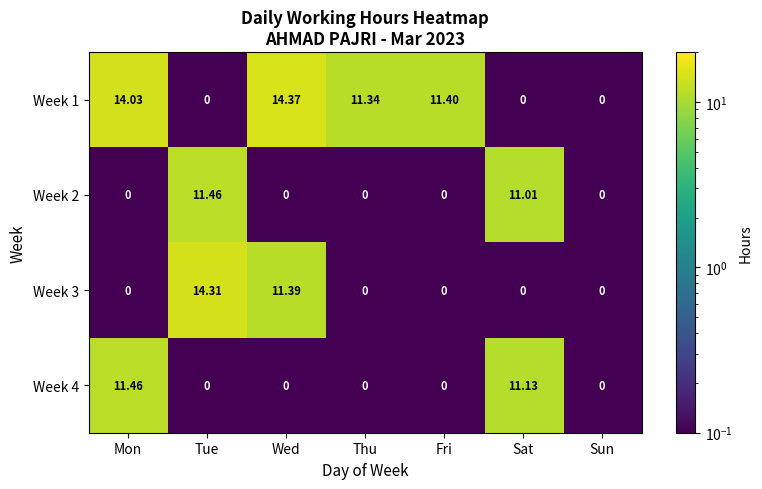

Which series has the largest total across all categories?

Week 1